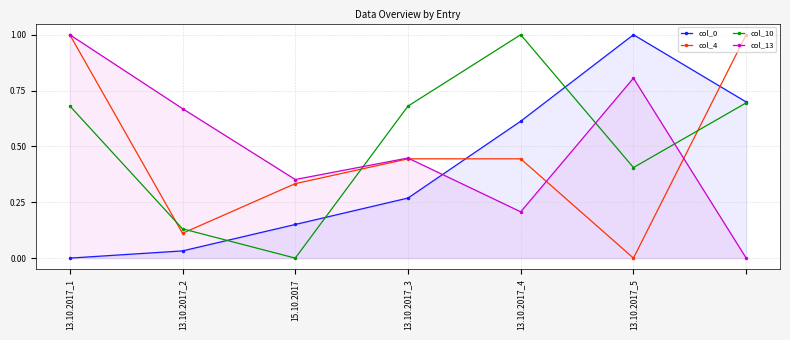

What is the label of the 1st point from the left?

13.10.2017_1